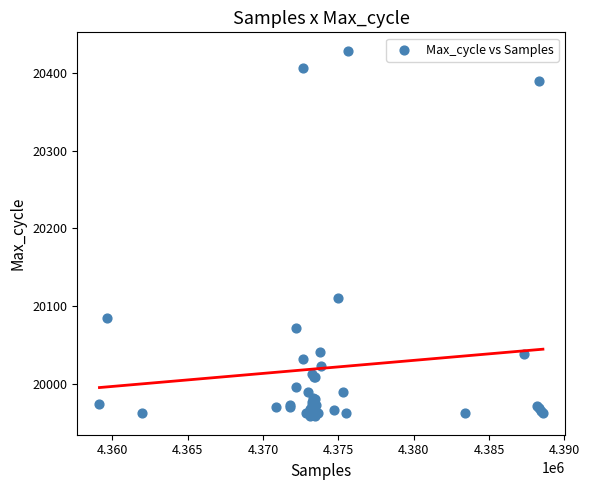

What Y value in the scatter plot is closest to 20193?

20110